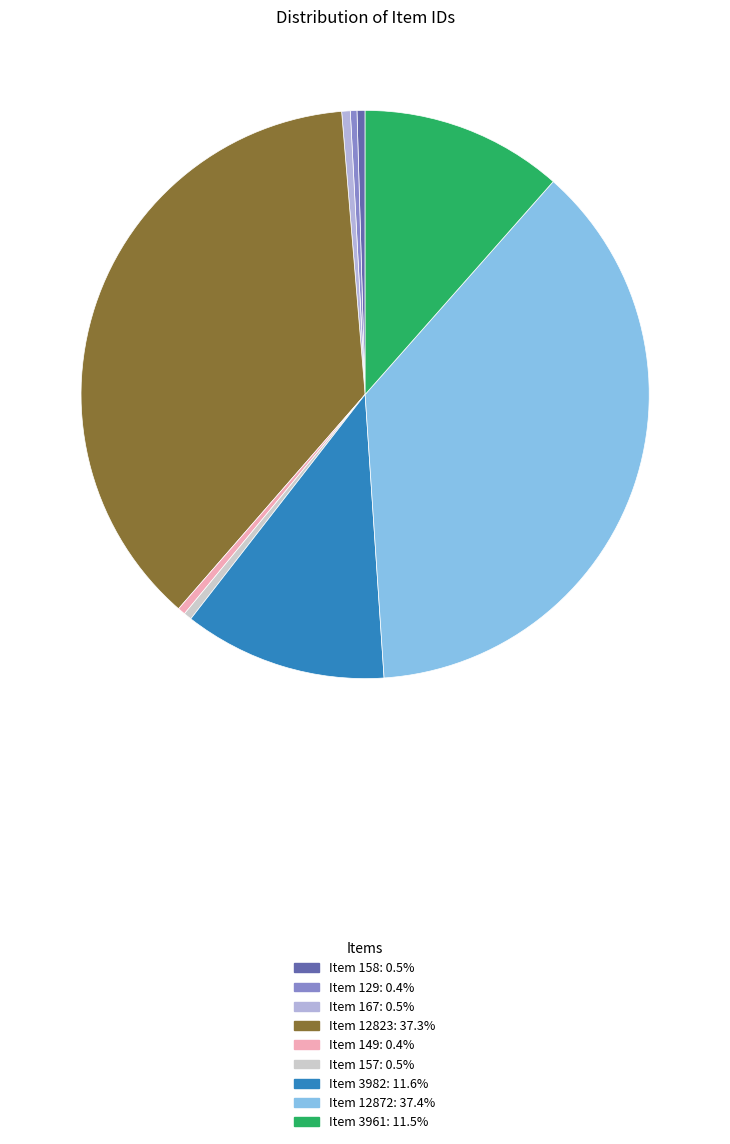

Combined, do Item 157 and Item 167 account for over 50%?

No